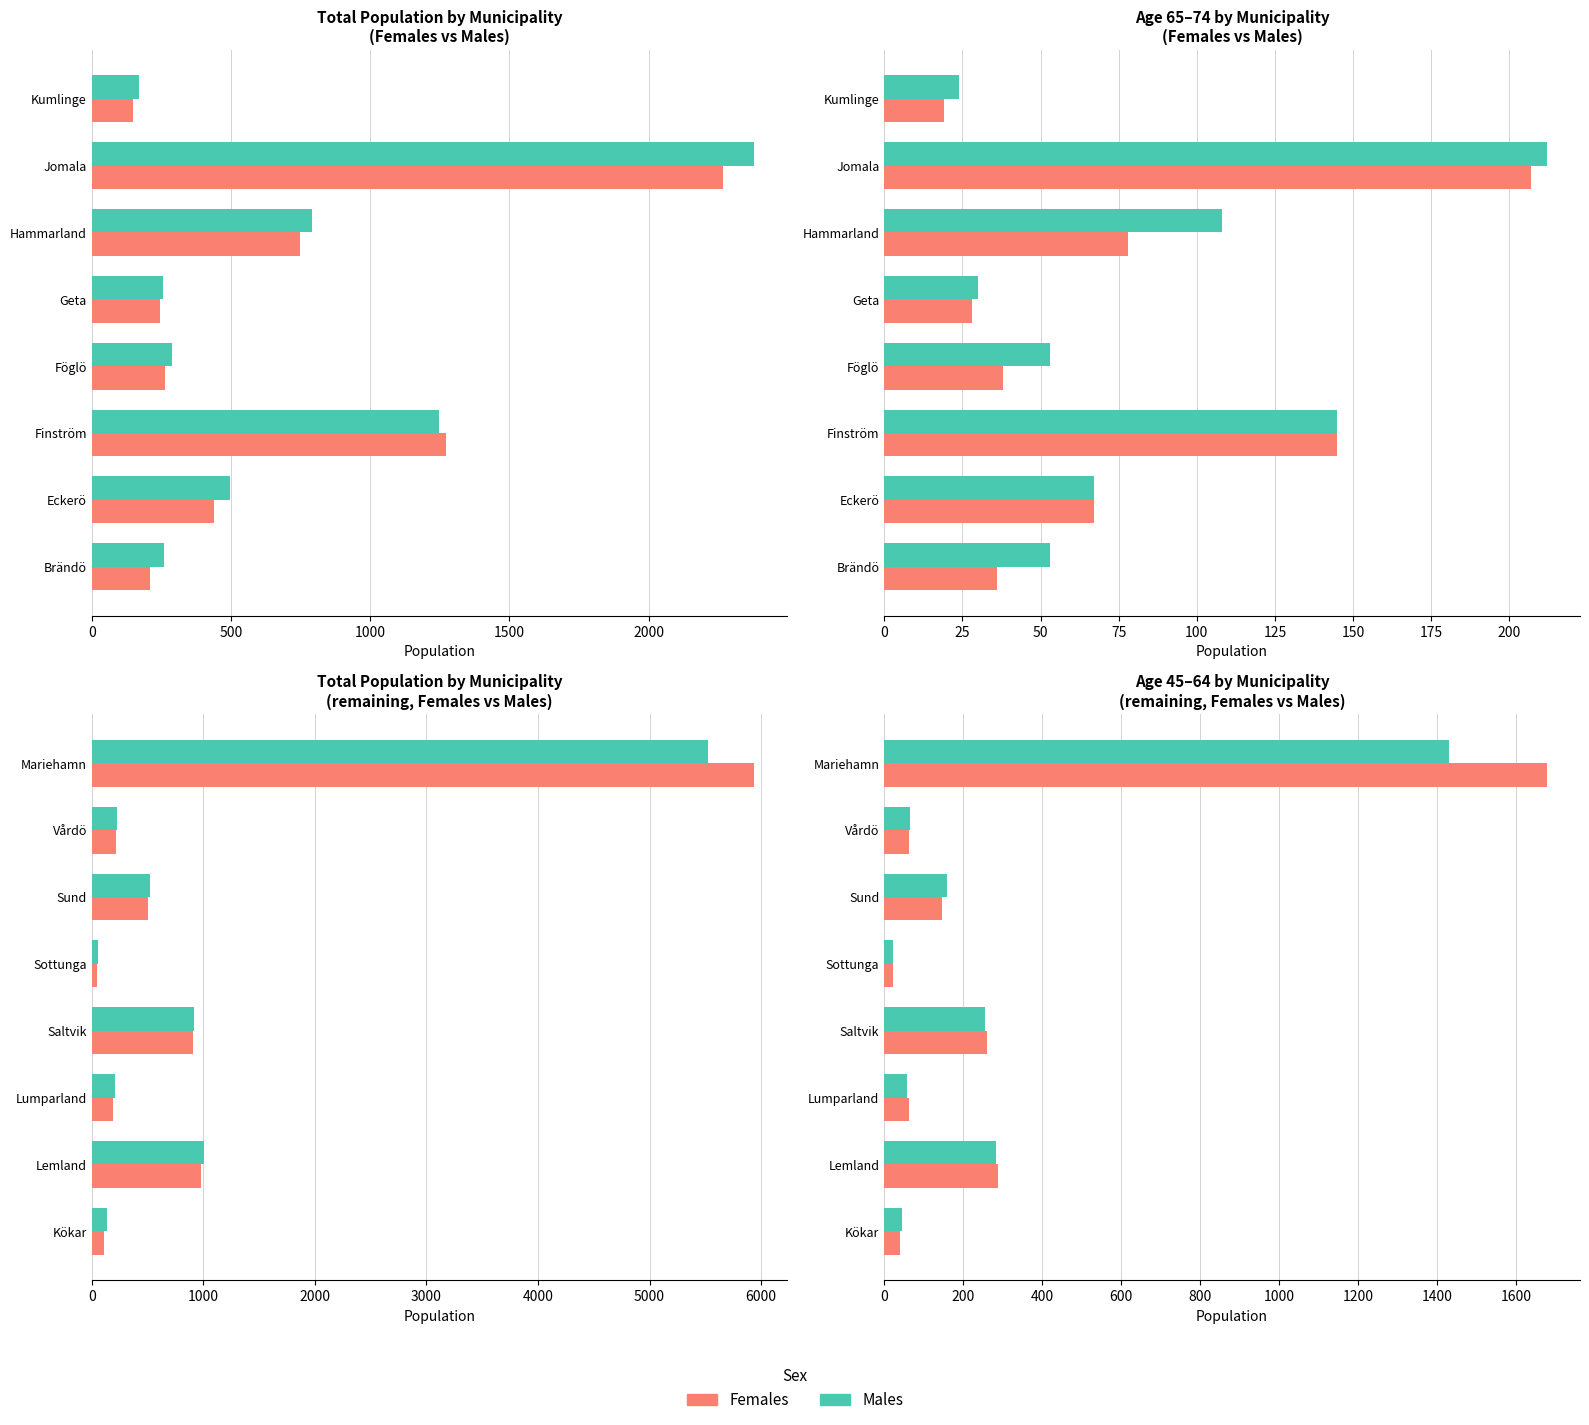

Are the bars grouped side by side (vs. stacked)?

Yes